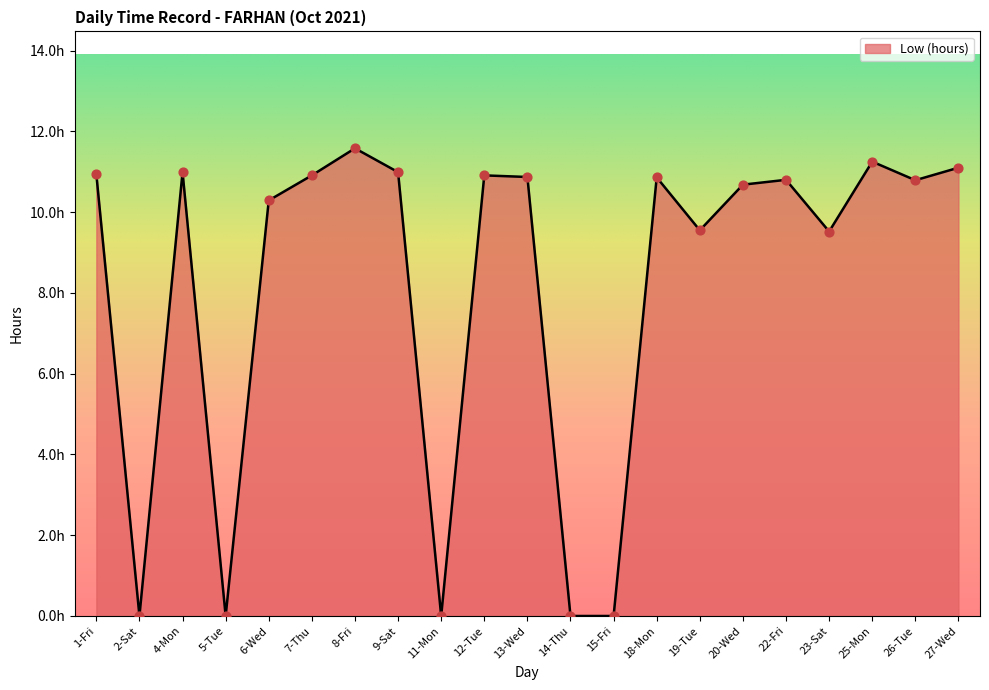

What is the change in value from 11-Mon to 20-Wed?

+10.7